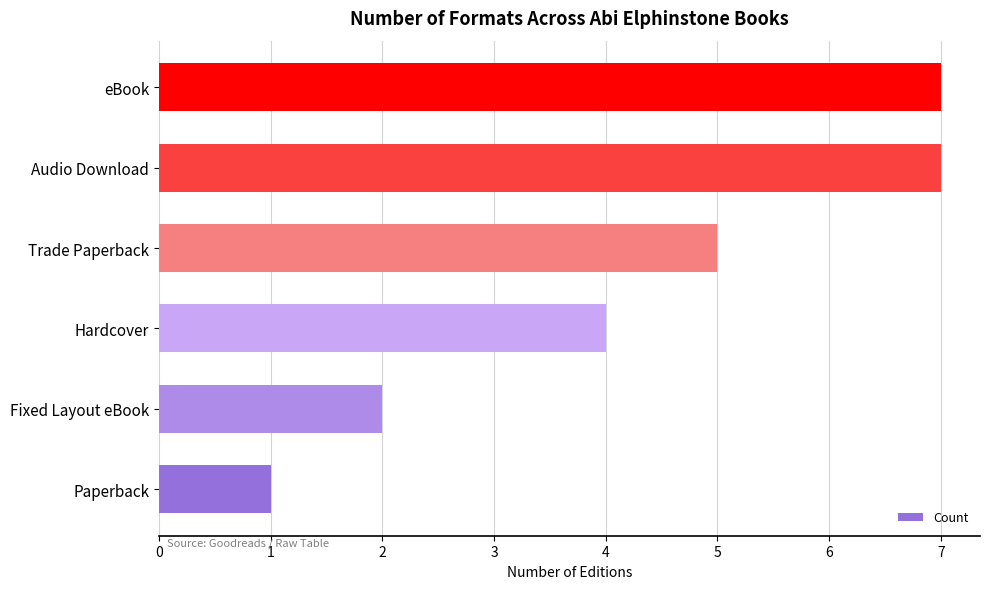

The chart shows a value of 2 at Fixed Layout eBook. True or false?

True